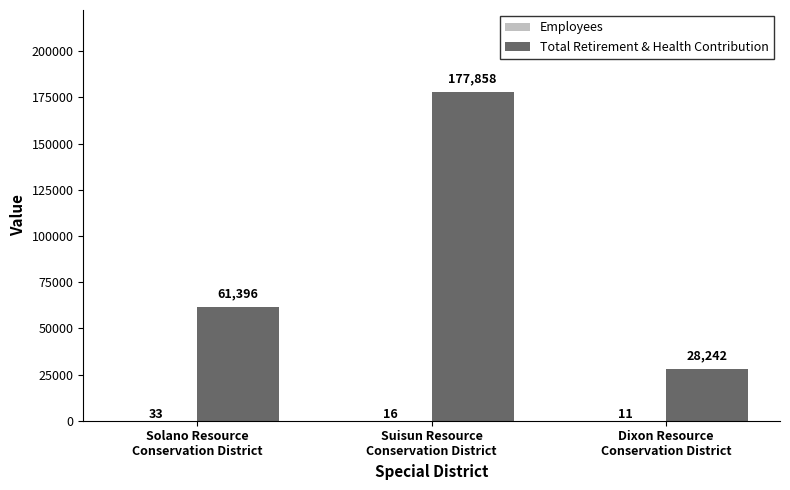

What is the highest value of the Total Retirement & Health Contribution series?

177858